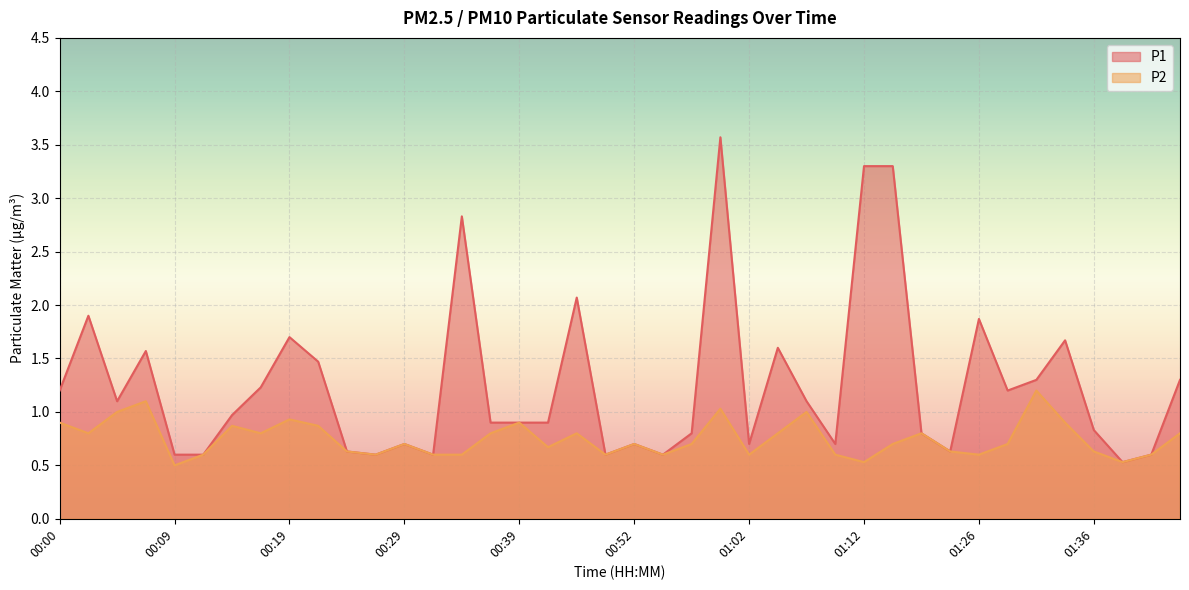

How many distinct data groups are displayed?

2